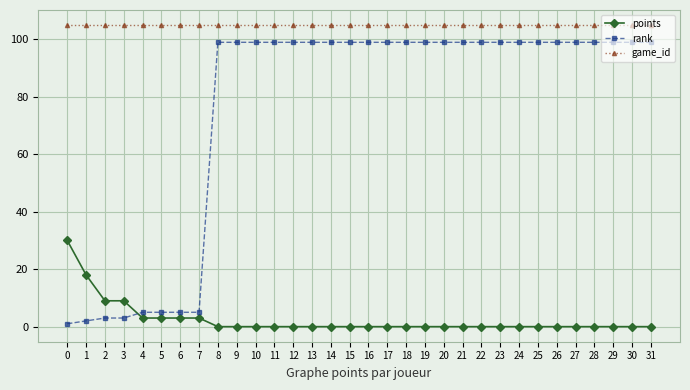

What is the value of the points point at the 5th from the left?

3